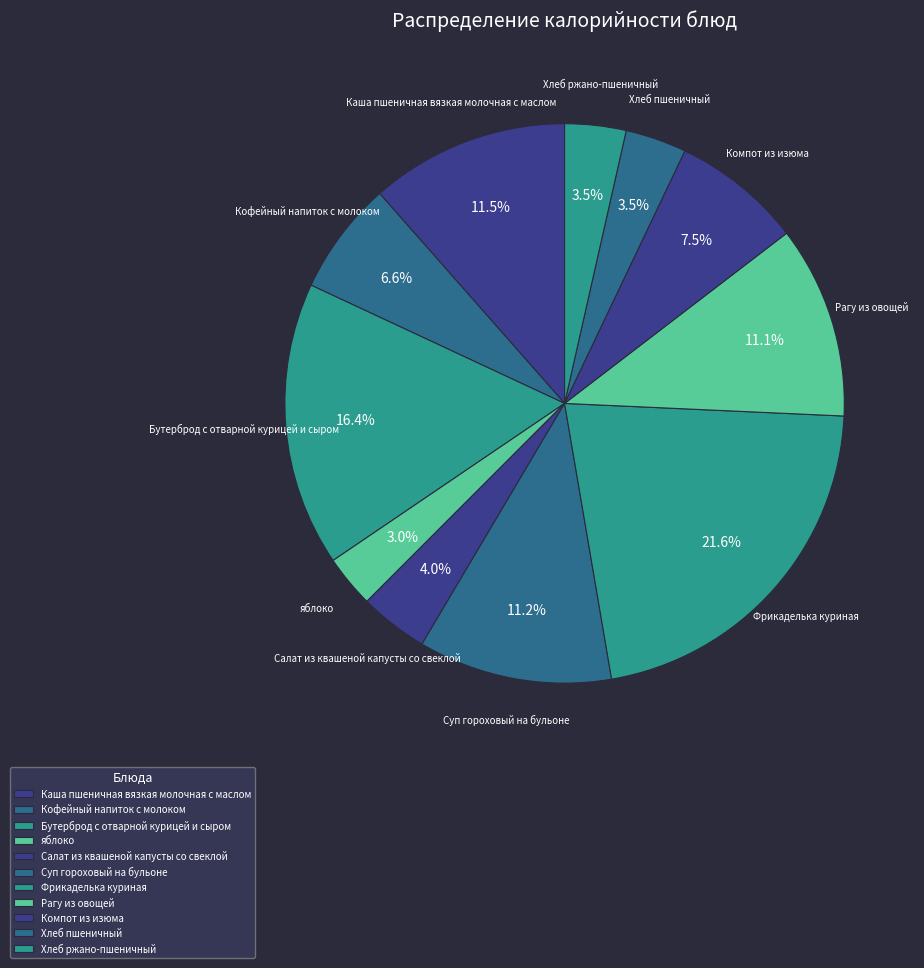

Is the sum of Суп гороховый на бульоне and Хлеб пшеничный greater than half?

No